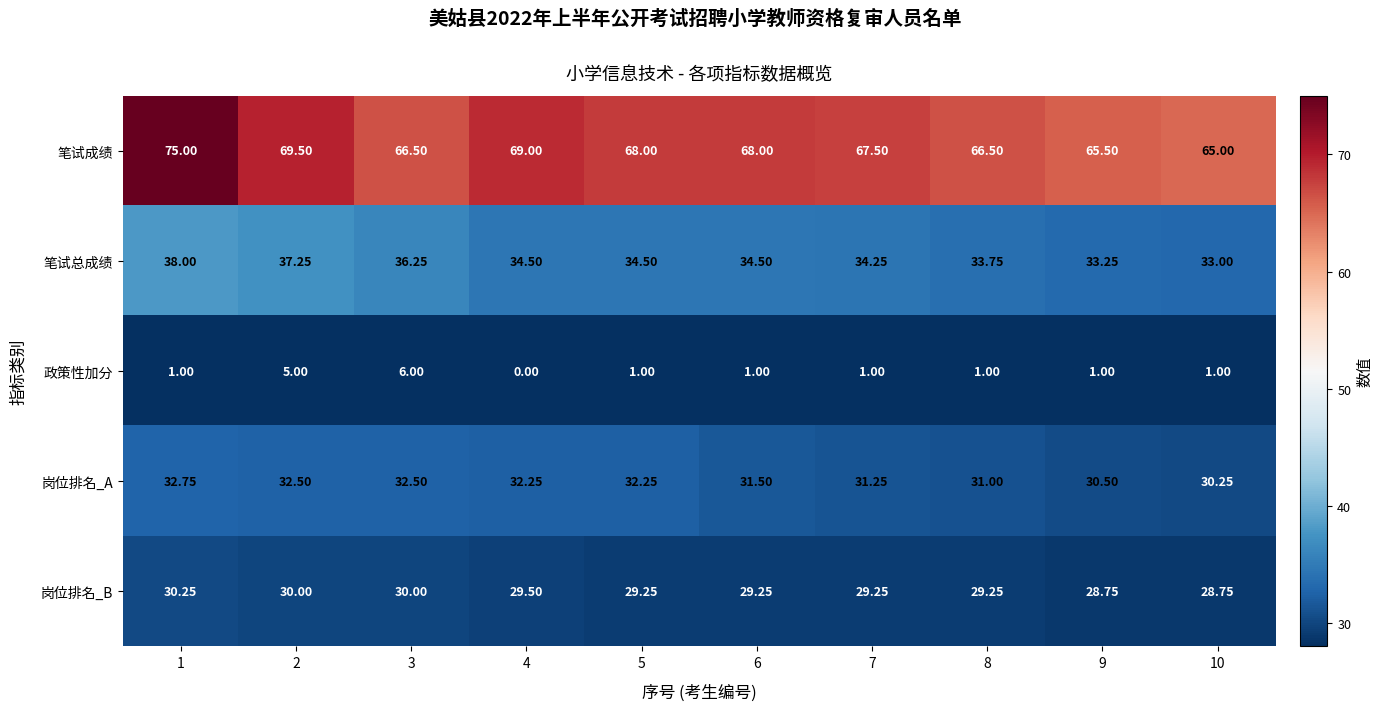

At which category does the chart reach its minimum across all series?

4